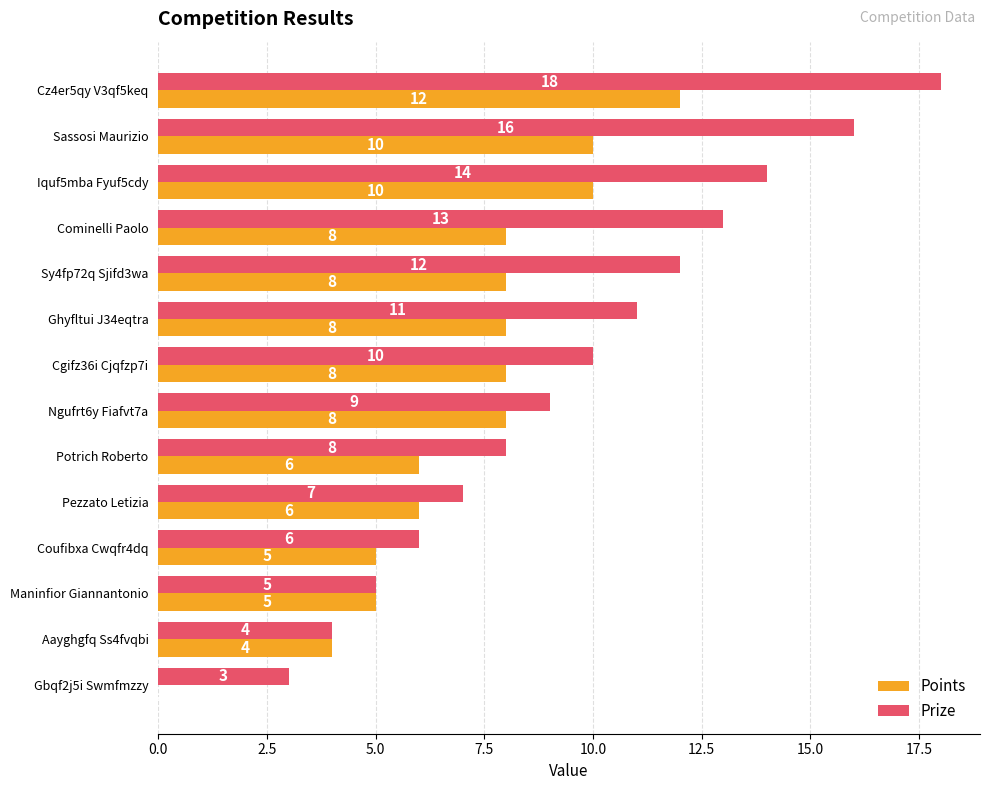

Which series changed the most between Cgifz36i Cjqfzp7i and Ngufrt6y Fiafvt7a?

Prize